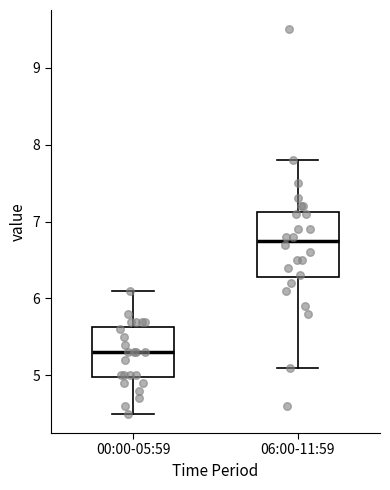

Where is the lower edge of the box for 00:00-05:59 on the y-axis? The values are not printed on the chart, so give them approximately, as read against the axis.

5.0